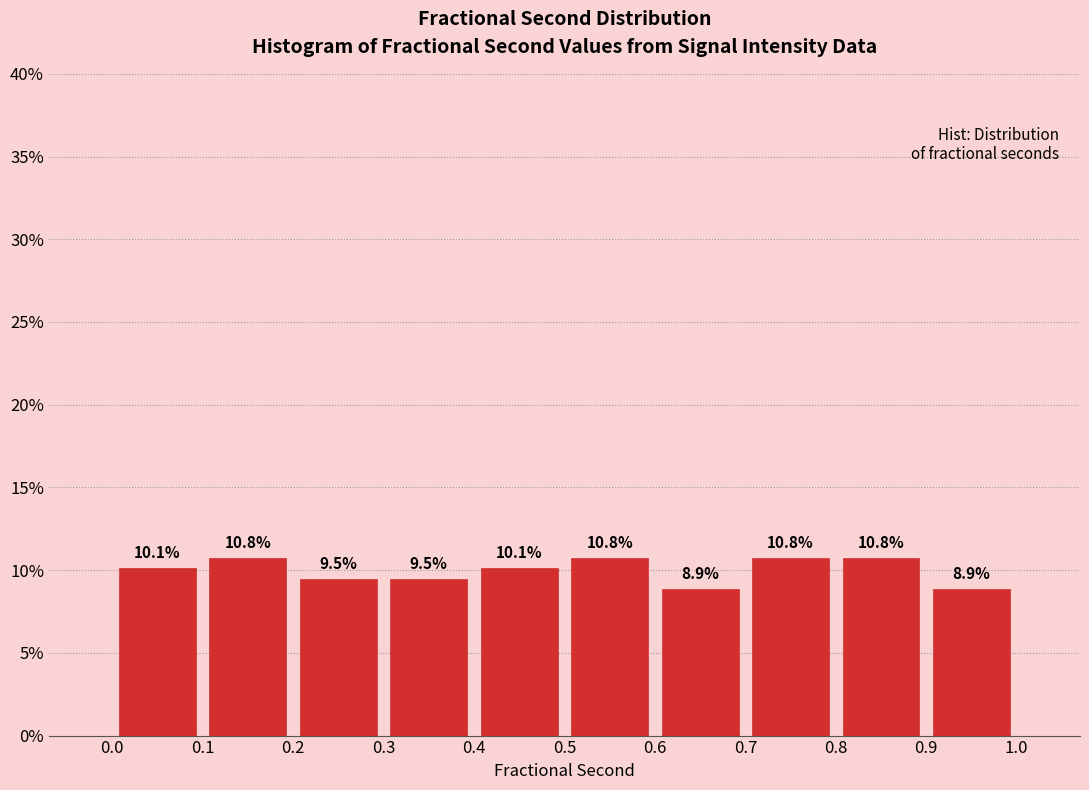

Reading left to right, transcribe this chart: for each bar, give the range it covers on the x-axis and its height.

0.0 to 0.1: 10.1
0.1 to 0.2: 10.8
0.2 to 0.3: 9.5
0.3 to 0.4: 9.5
0.4 to 0.5: 10.1
0.5 to 0.6: 10.8
0.6 to 0.7: 8.9
0.7 to 0.8: 10.8
0.8 to 0.9: 10.8
0.9 to 1.0: 8.9